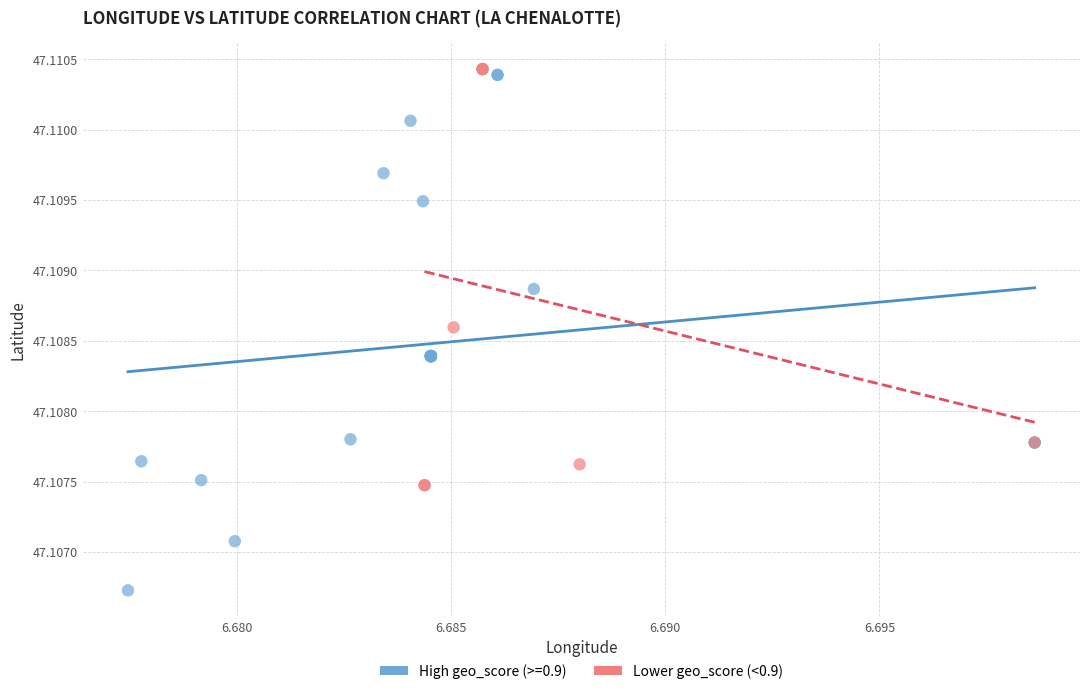

Which series has the widest spread of Y values?

High geo_score (>=0.9)